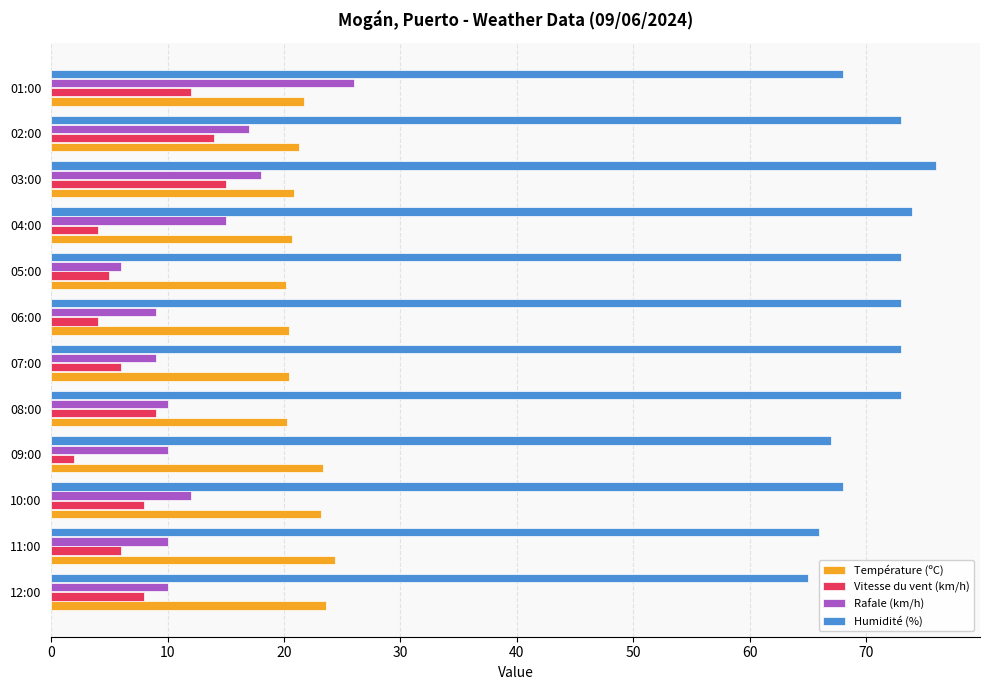

Is the value of Vitesse du vent (km/h) at 01:00 greater than the value of Température (ºC) at 06:00?

No